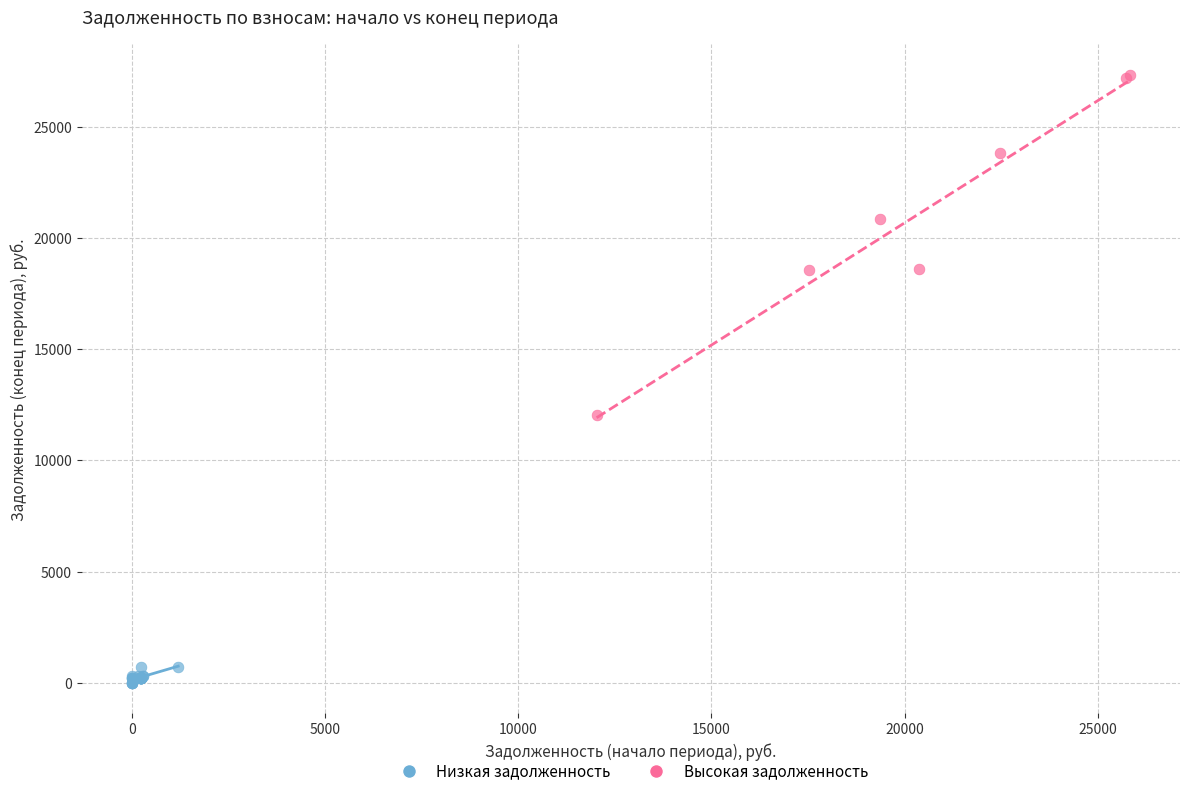

Which series has the largest Y range (max minus min)?

Высокая задолженность